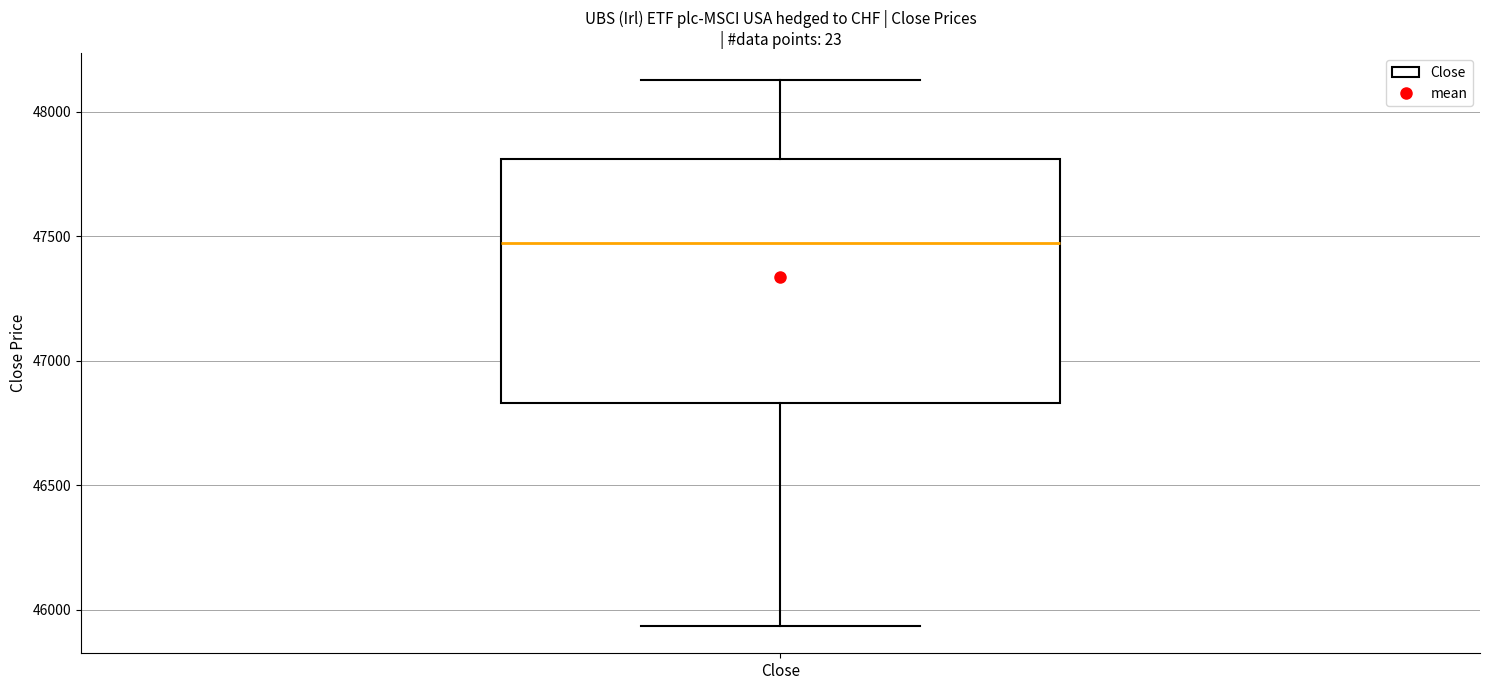

Where does the lower whisker of the box for Close end on the y-axis? The values are not printed on the chart, so give them approximately, as read against the axis.

45950